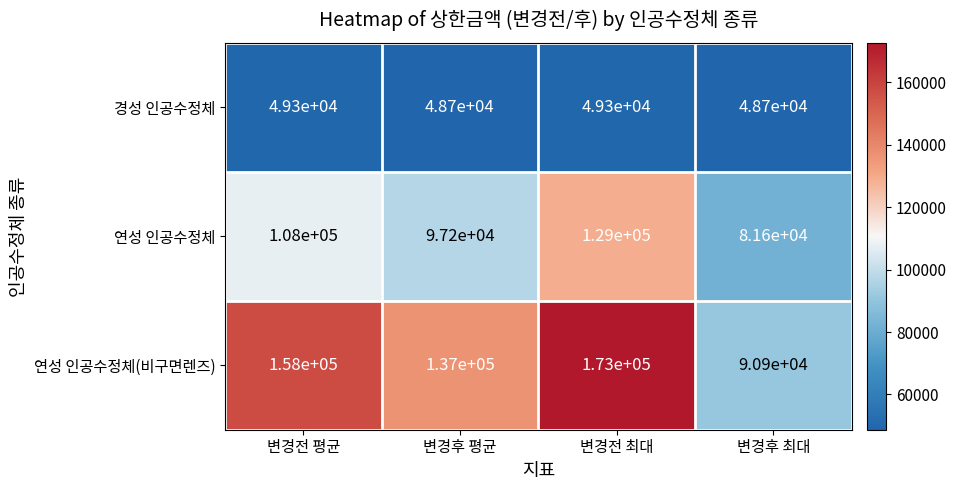

What is the sum of all 연성 인공수정체(비구면렌즈) values?

558900